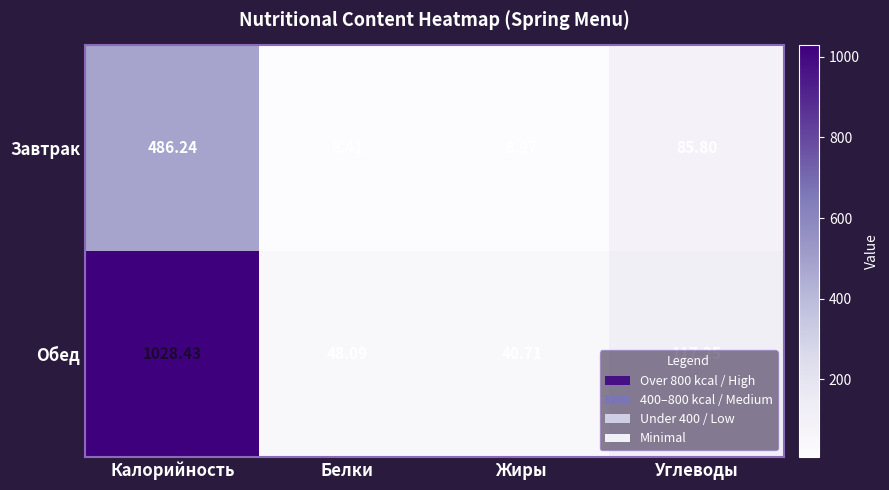

At Белки, list the series in order from largest to smallest.

Обед, Завтрак